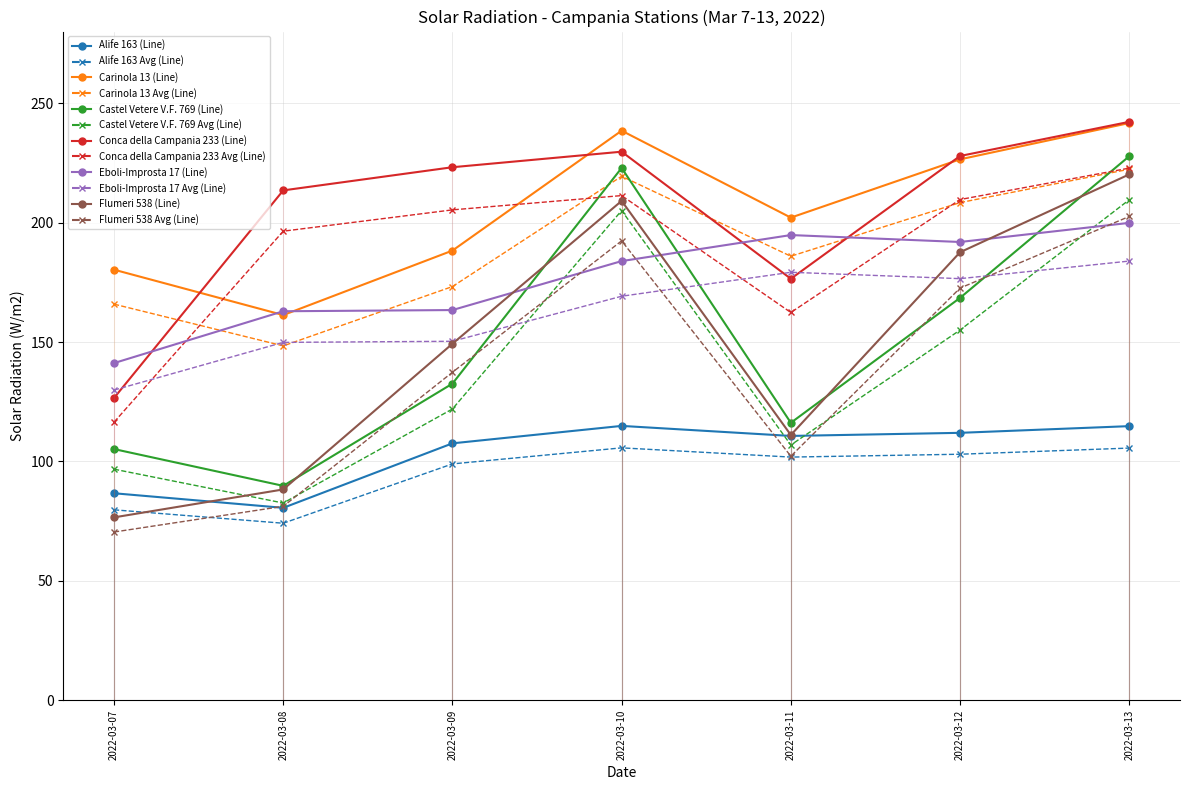

True or false: Flumeri 538 has more than 0 interior local peaks.

True